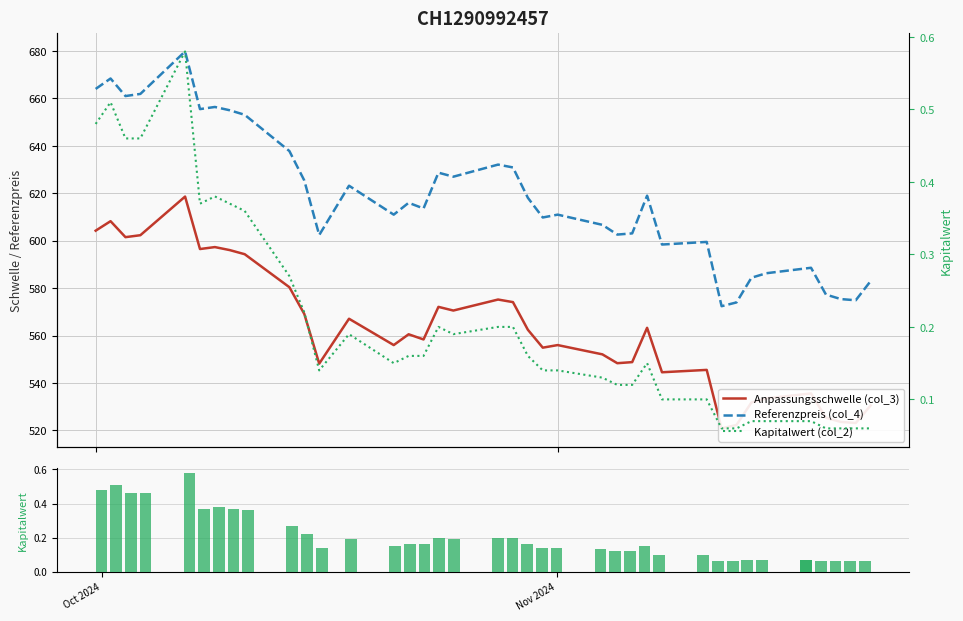

List the series in order of their peak value, highest first.

Referenzpreis (col_4), Anpassungsschwelle (col_3), Kapitalwert (col_2)